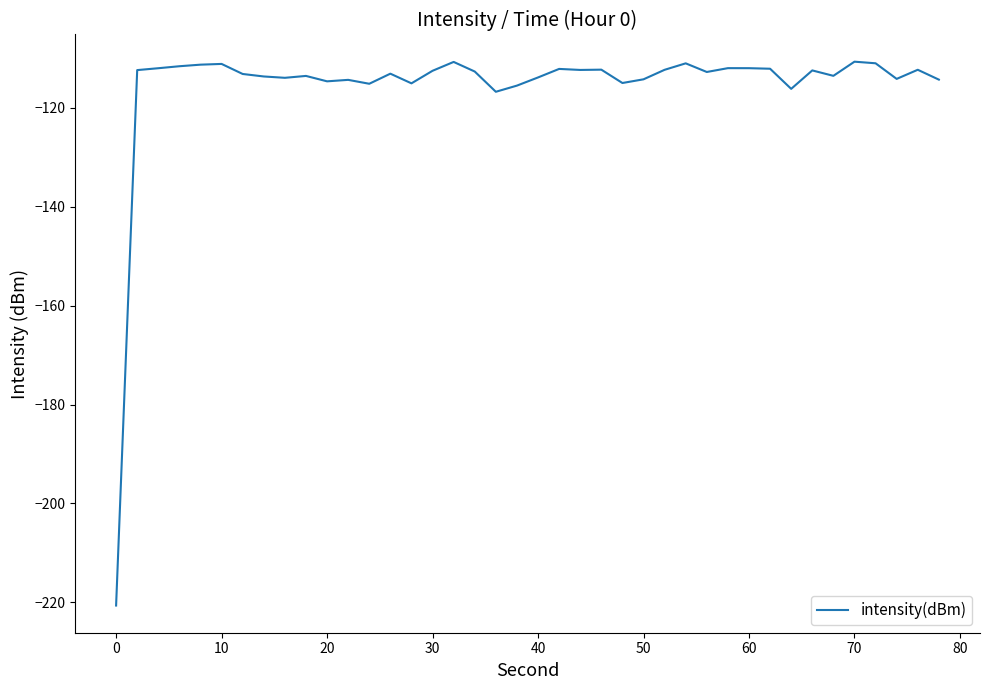

What is the maximum value shown in the chart?

-110.6